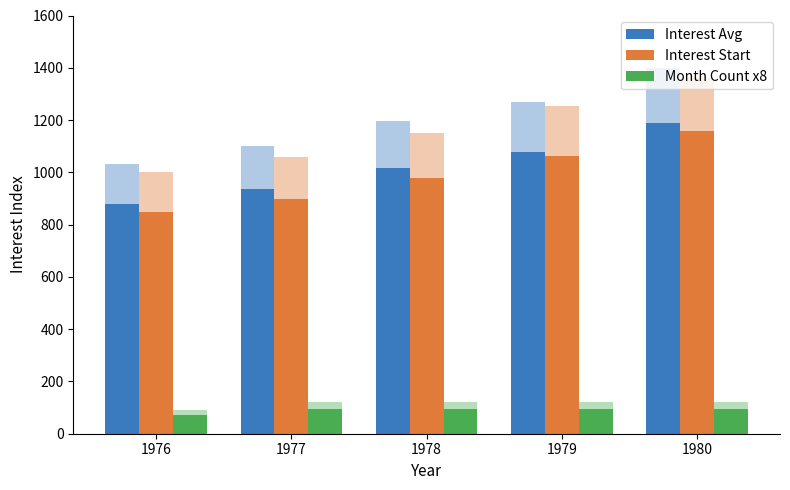

What is the sum of all Interest Start values?

4950.4